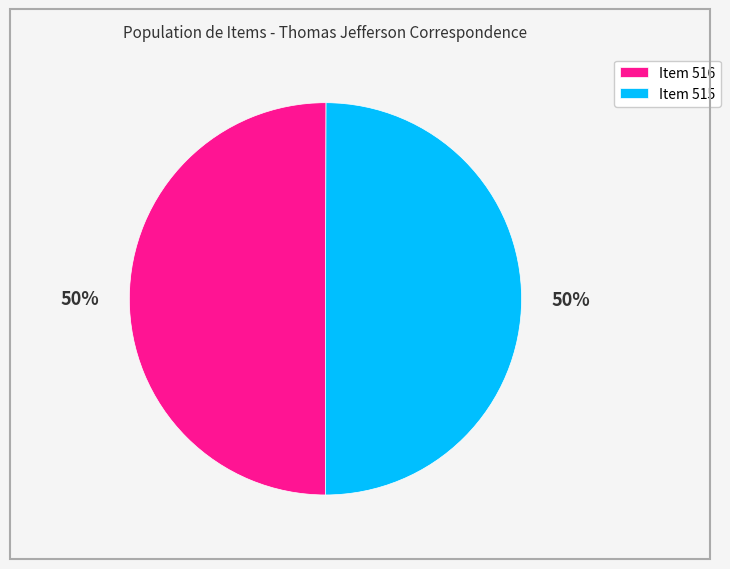

To the nearest percent, what portion does Item 516 represent?

50%